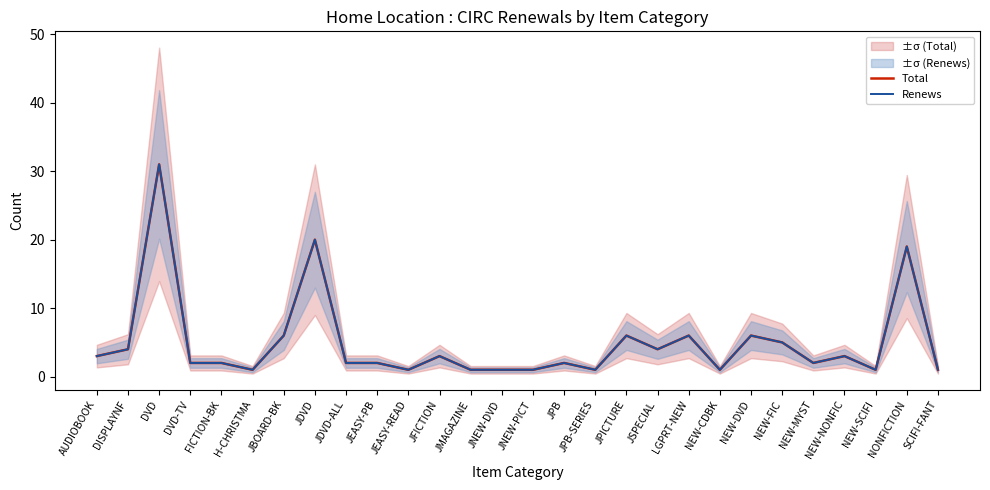

How many interior local valleys does the Total series have?

7